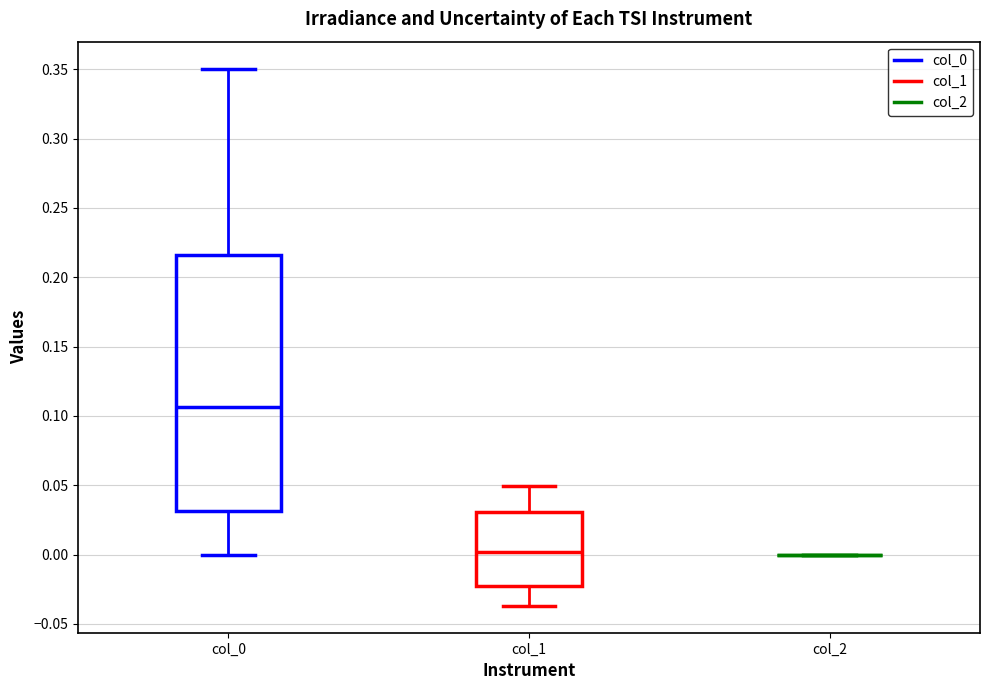

Reading left to right, read every box against the y-axis: the position of its median line, the range the box covers, and the ends of its whiskers. The values are not printed on the chart, so give them approximately, as read against the axis.

col_0: median 0.105, box 0.030 to 0.215, whiskers 0.000 to 0.350
col_1: median 0.000, box -0.025 to 0.030, whiskers -0.035 to 0.050
col_2: box collapsed to a line at 0.000, whiskers 0.000 to 0.000